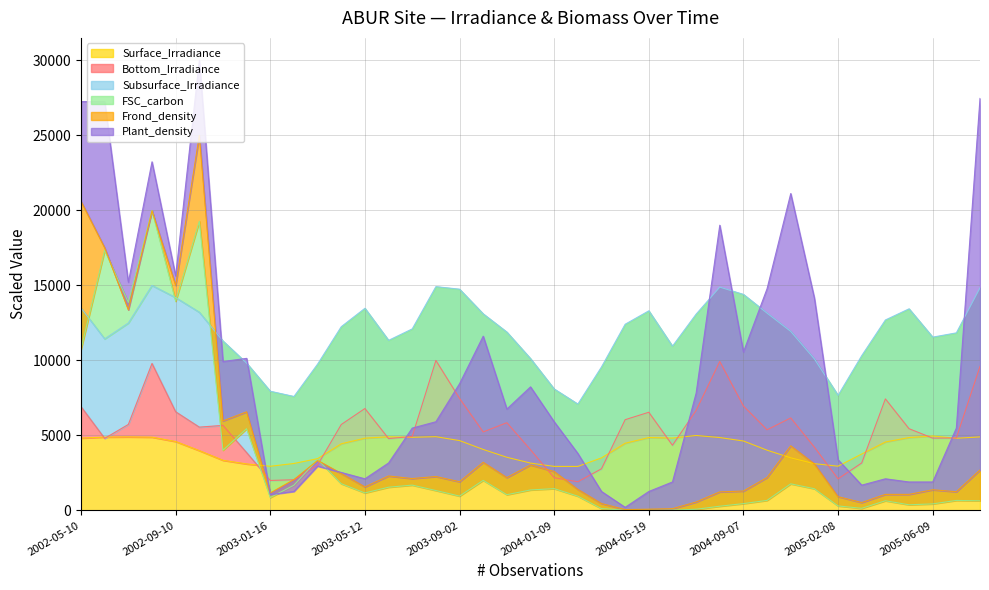

What is the highest value of the Surface_Irradiance series?

5000.0